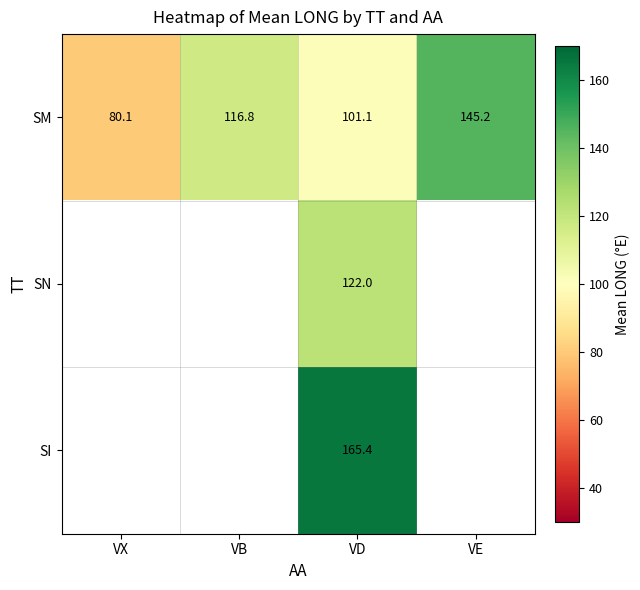

What is the minimum value shown in the chart?

80.1